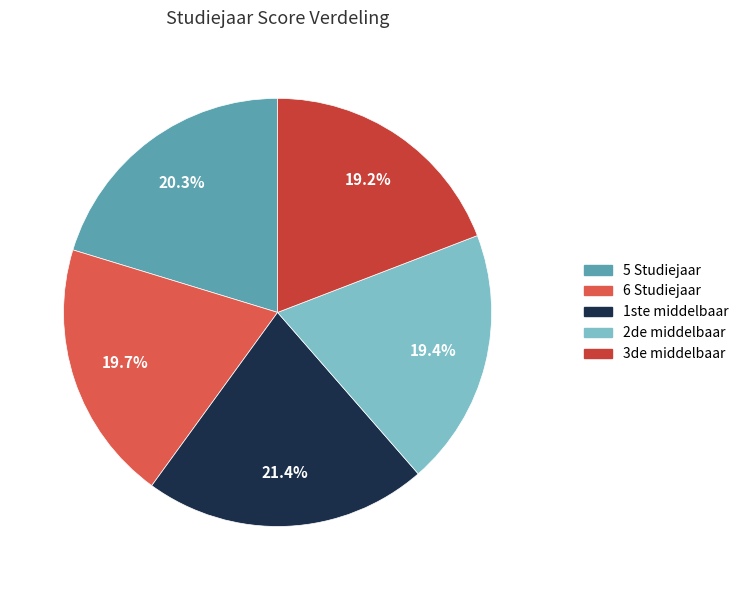

To the nearest percent, what is the difference between the largest and smallest slice percentages?

2%